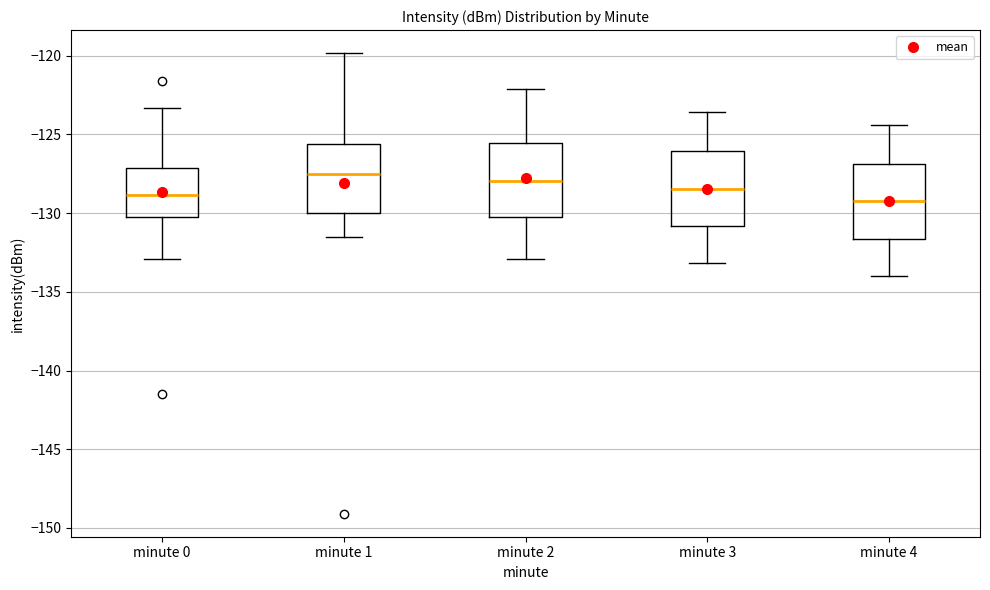

Where is the lower edge of the box for minute 1 on the y-axis? The values are not printed on the chart, so give them approximately, as read against the axis.

-130.0